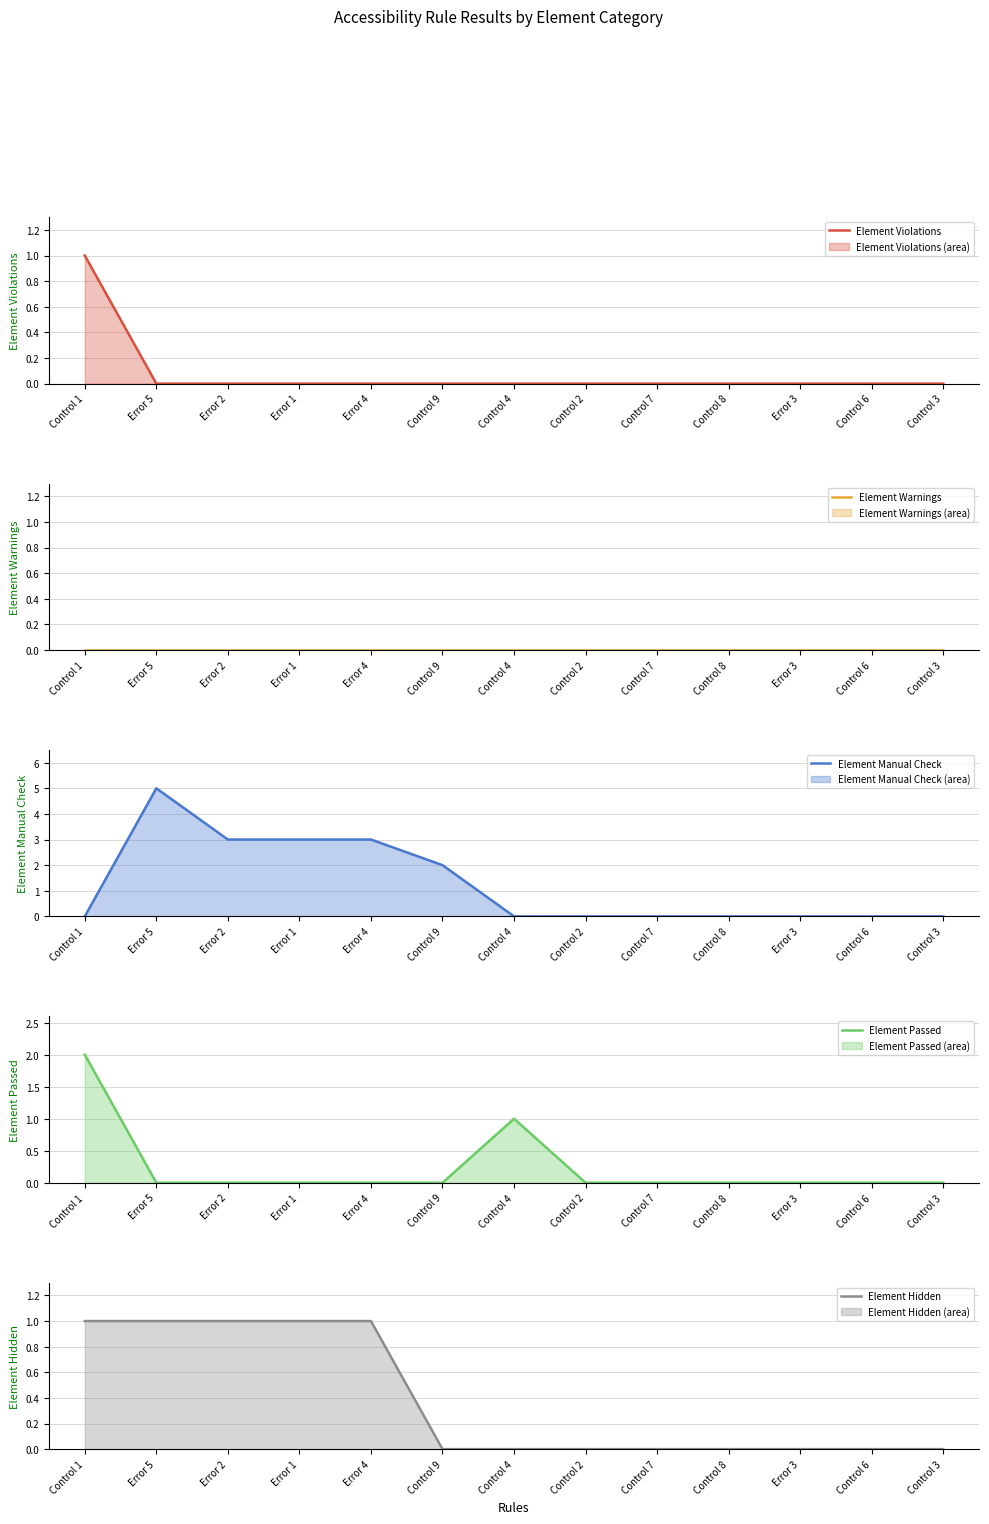

Which series has the widest spread of values?

Element Manual Check